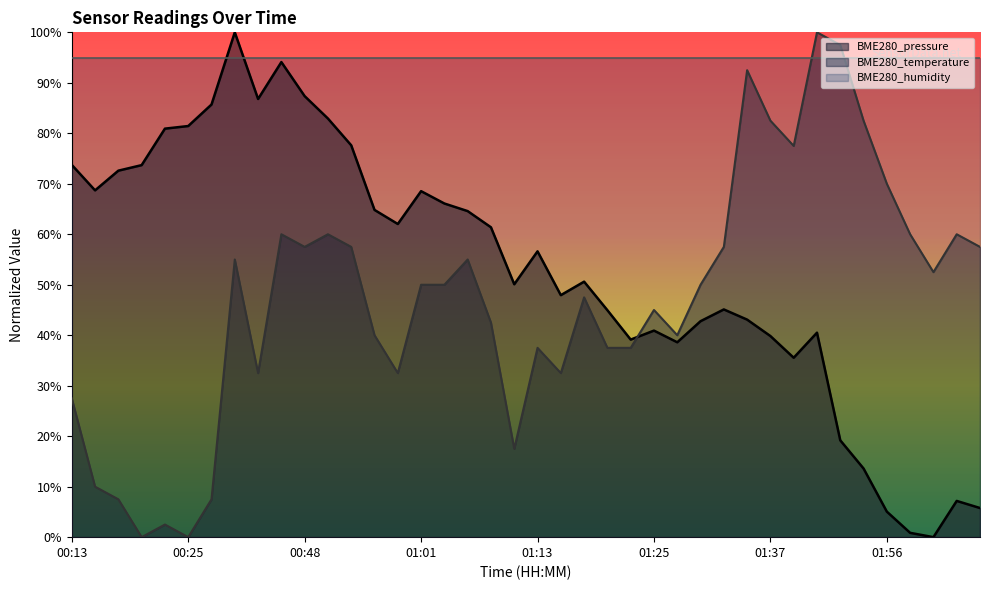

Which has a higher value, 00:40 or 01:48?

00:40